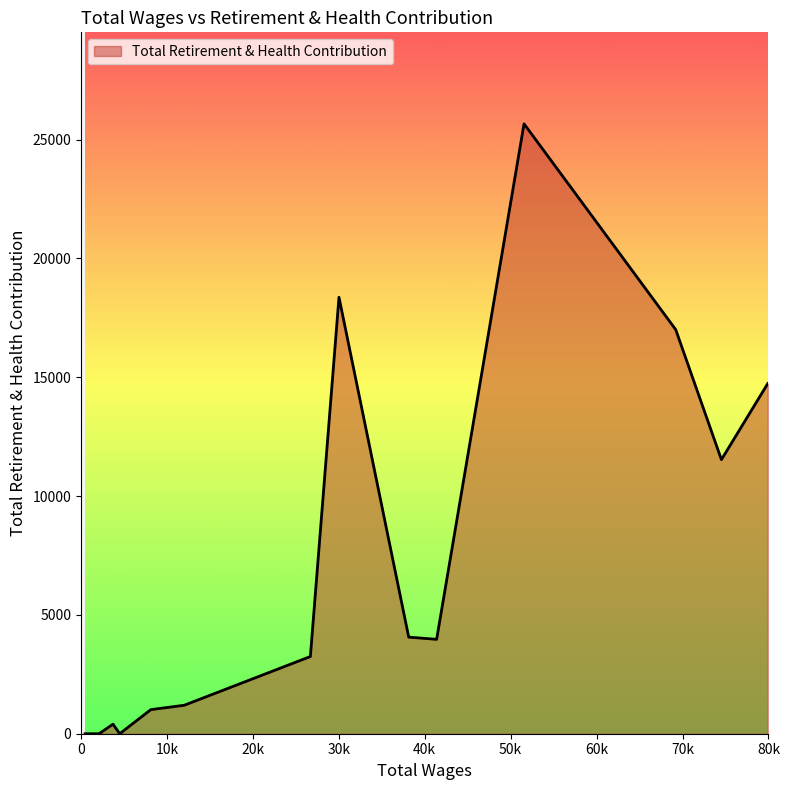

What is the difference between the maximum and minimum values?

25668